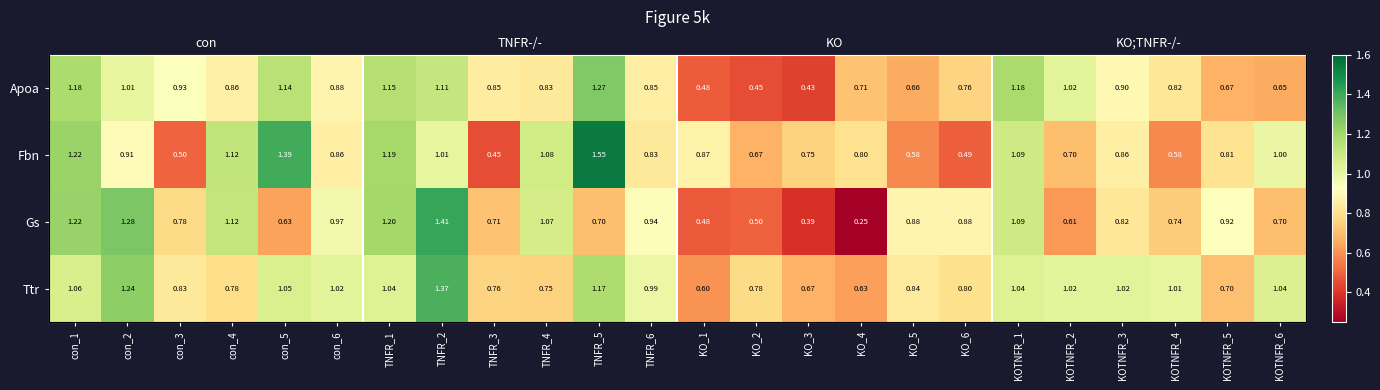

What is the total value across all series at KO_4?

2.4